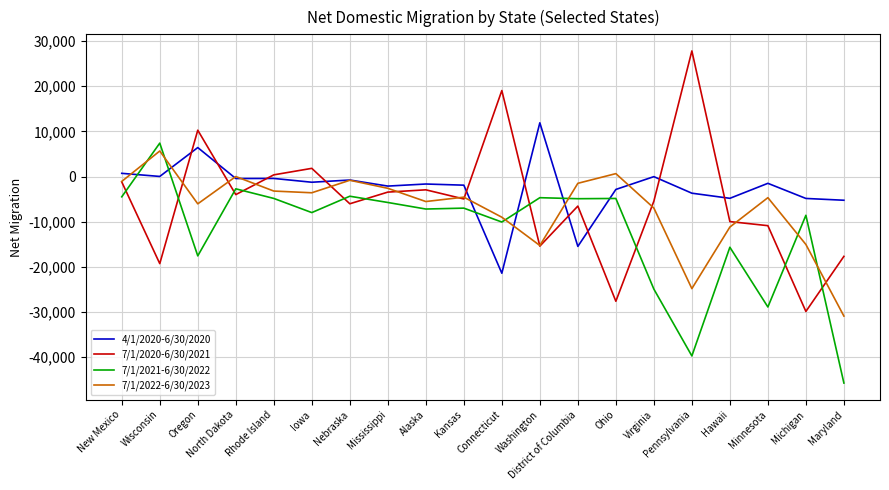

Which series has the widest spread of values?

7/1/2020-6/30/2021